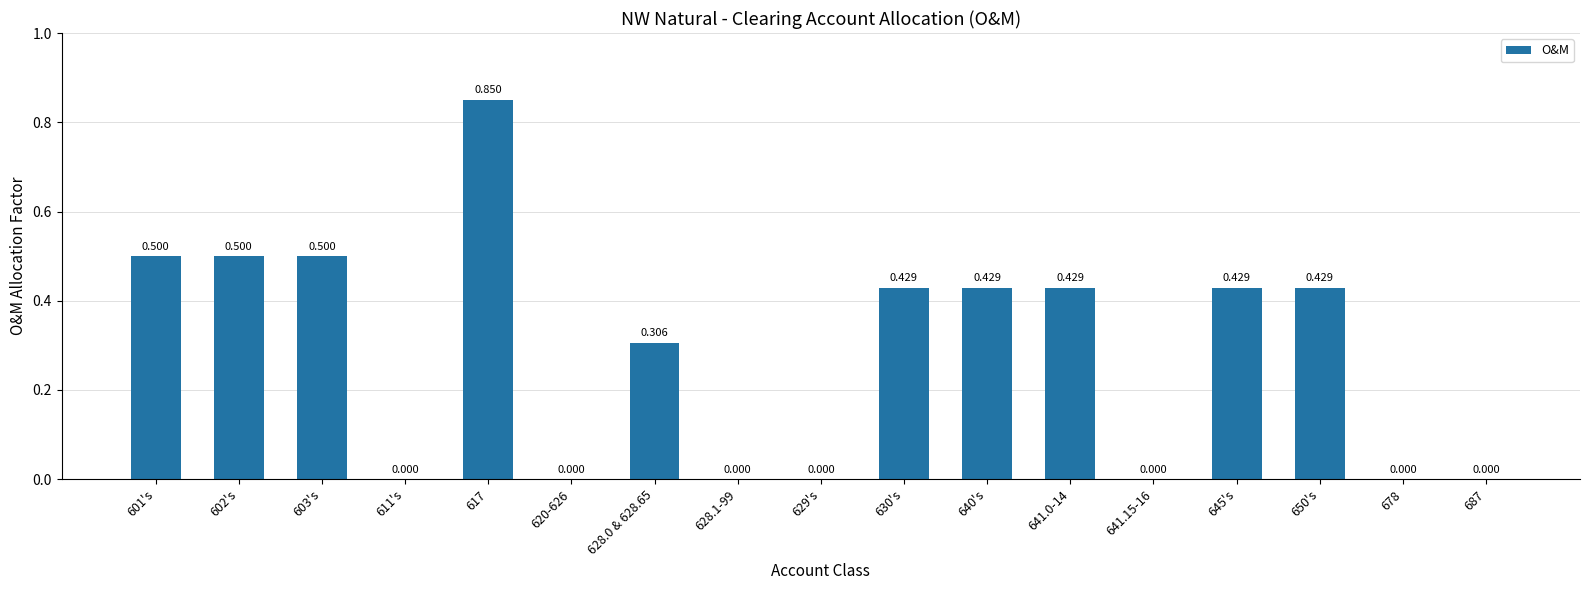

How many categories are shown in the chart?

17